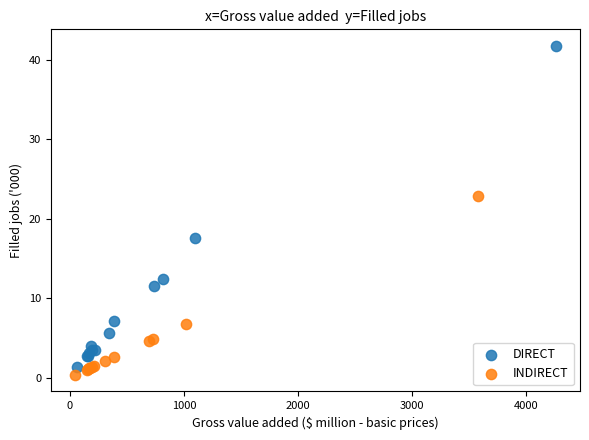

Which series contains the lowest Y value?

INDIRECT